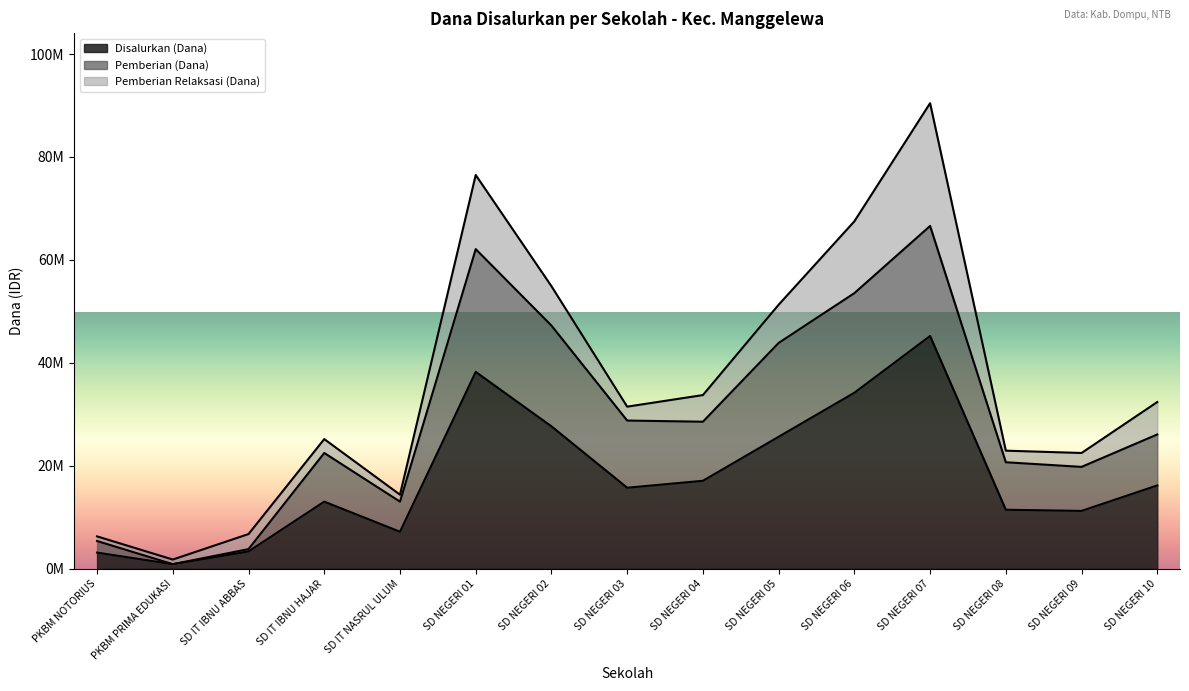

What are all the series names shown in the legend?

Disalurkan (Dana), Pemberian (Dana), Pemberian Relaksasi (Dana)